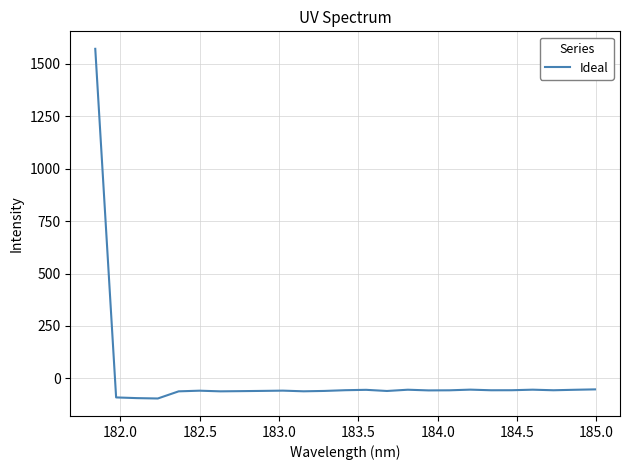

What is the difference between the maximum and minimum values?

1666.4